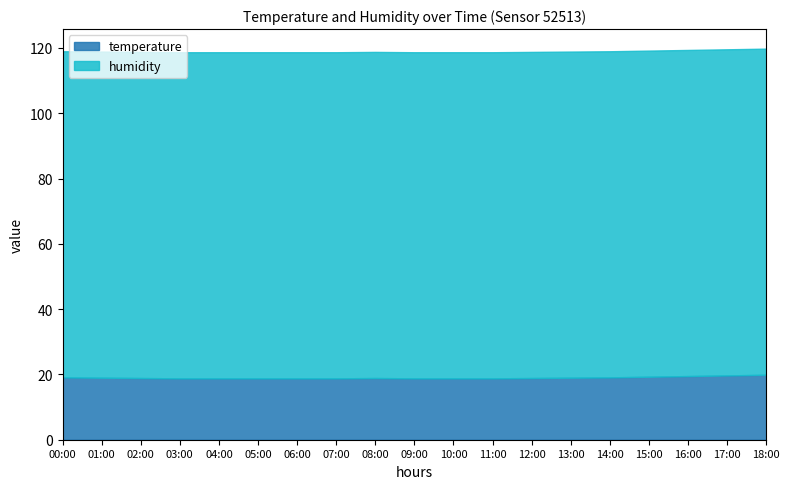

Does the chart have visible grid lines?

No